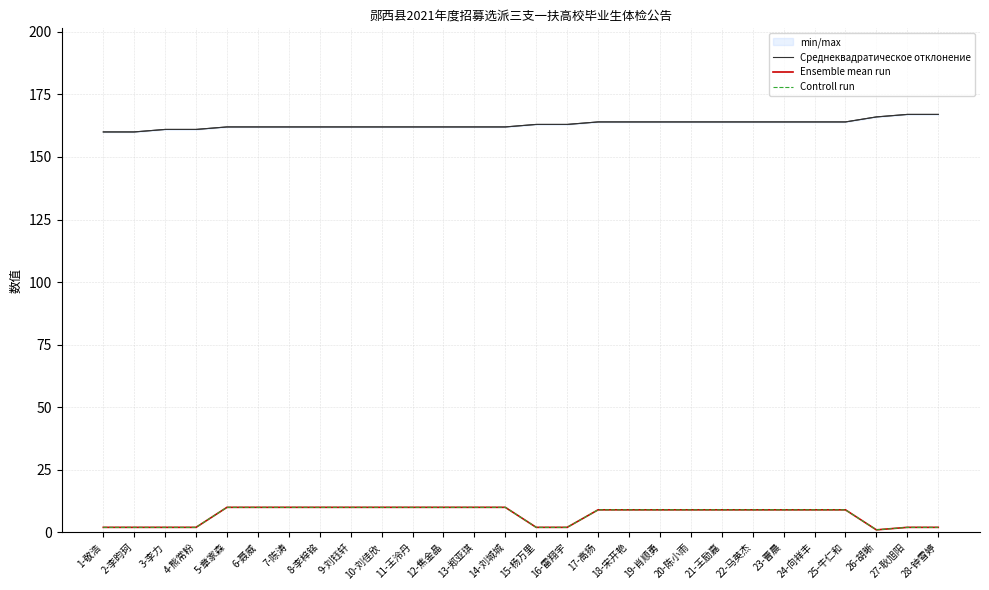

Reading left to right, list all the values displayed in this chart.

Среднеквадратическое отклонение: 160	160	161	161	162	162	162	162	162	162	162	162	162	162	163	163	164	164	164	164	164	164	164	164	164	166	167	167
Ensemble mean run: 2	2	2	2	10	10	10	10	10	10	10	10	10	10	2	2	9	9	9	9	9	9	9	9	9	1	2	2
Controll run: 2	2	2	2	10	10	10	10	10	10	10	10	10	10	2	2	9	9	9	9	9	9	9	9	9	1	2	2